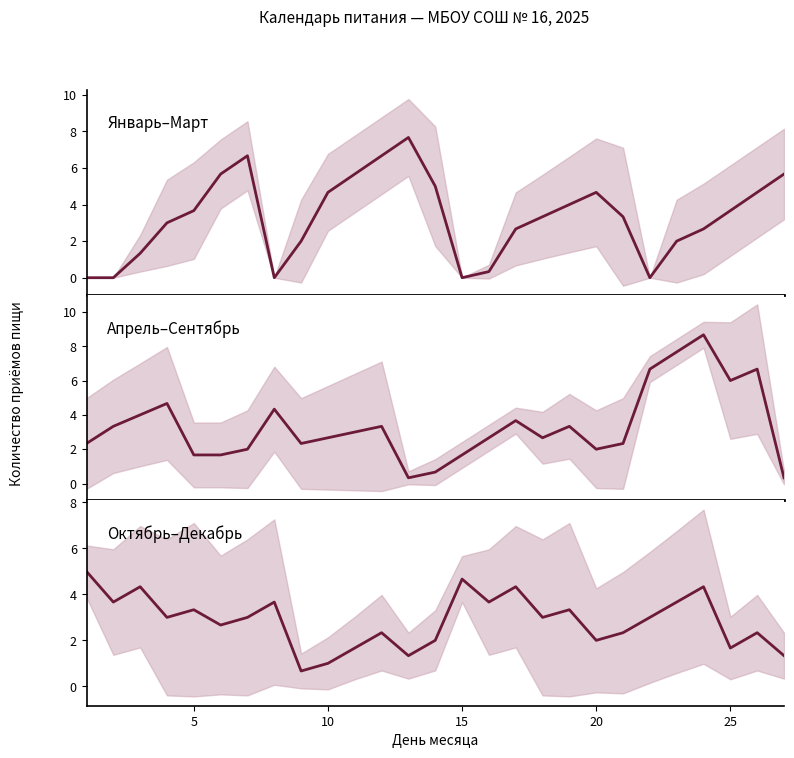

In Апрель–Сентябрь, how many points are higher than both neighbors (excluding endpoints)?

7